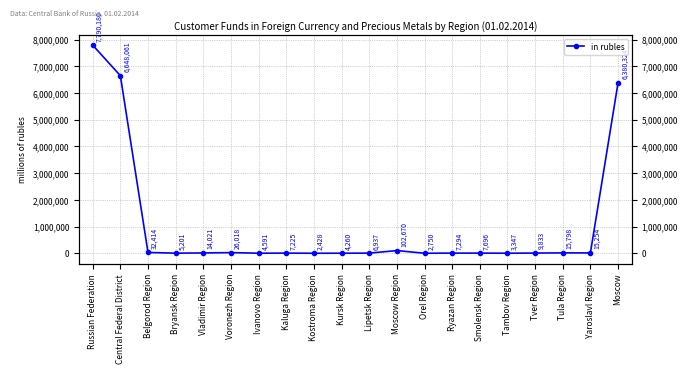

Reading left to right, list all the values displayed in this chart.

7790180	6648061	32414	5201	14021	26018	4591	7225	2428	4260	6937	102670	2750	7294	7696	3347	9833	15798	15254	6380324